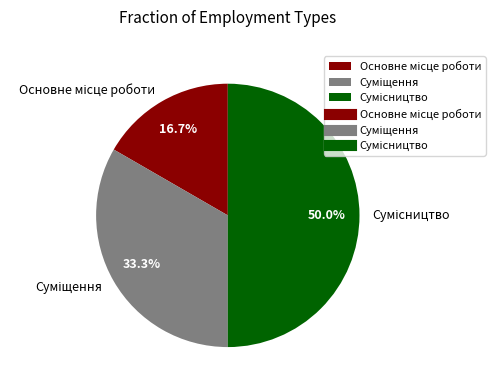

To the nearest percent, what is the average slice percentage?

33%